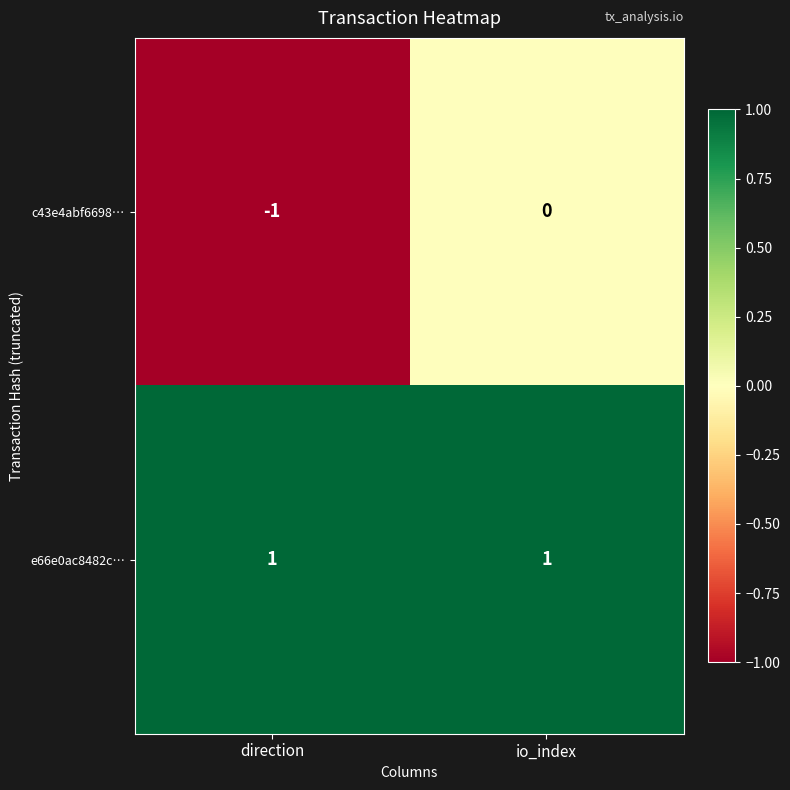

Between direction and io_index, which series saw the biggest shift?

c43e4abf6698…